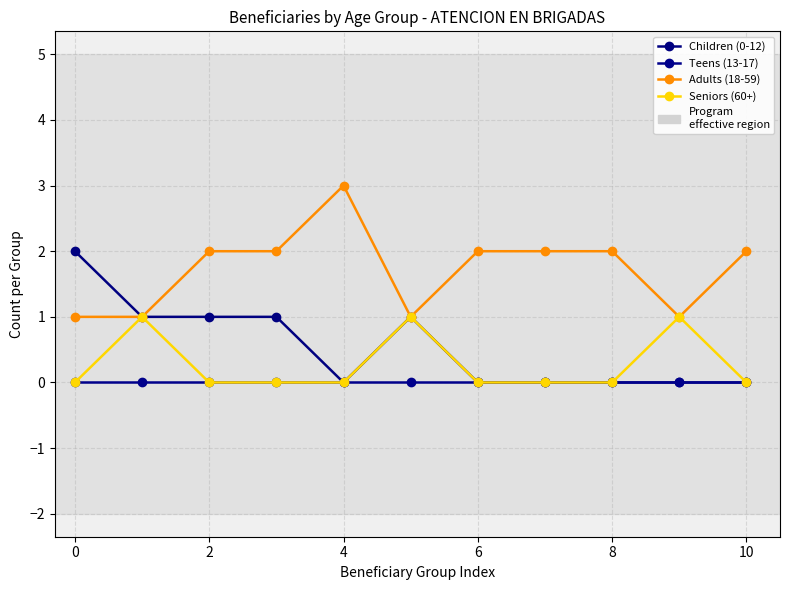

How many lines are shown in the chart?

4